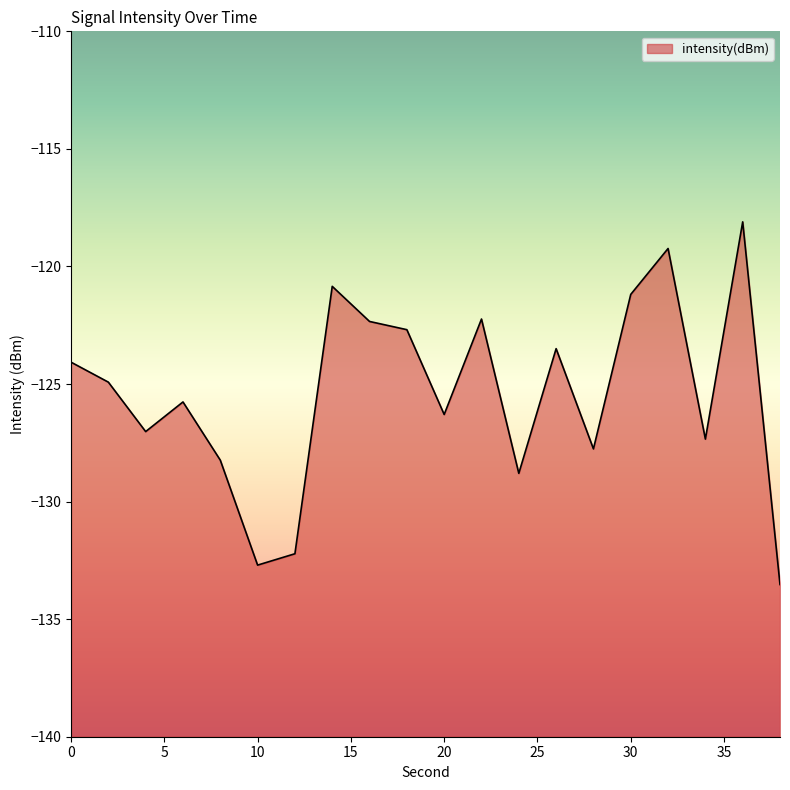

The chart shows a value of -167.3 at 30. True or false?

False